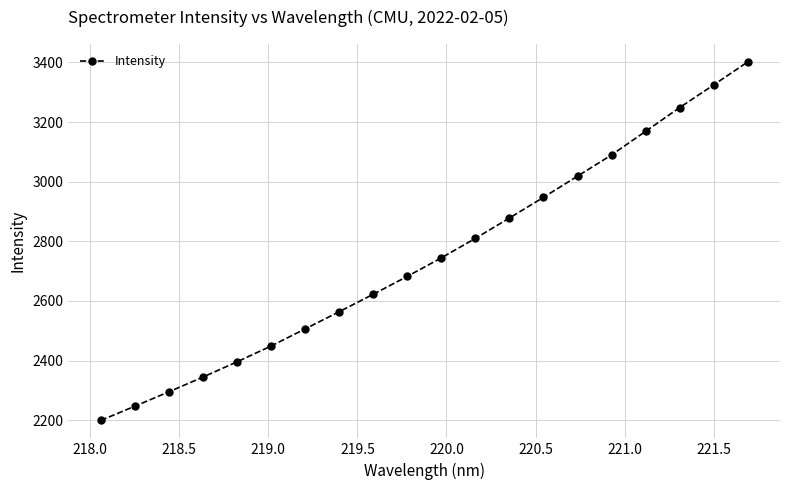

True or false: the data has more than 1 interior local peaks.

False